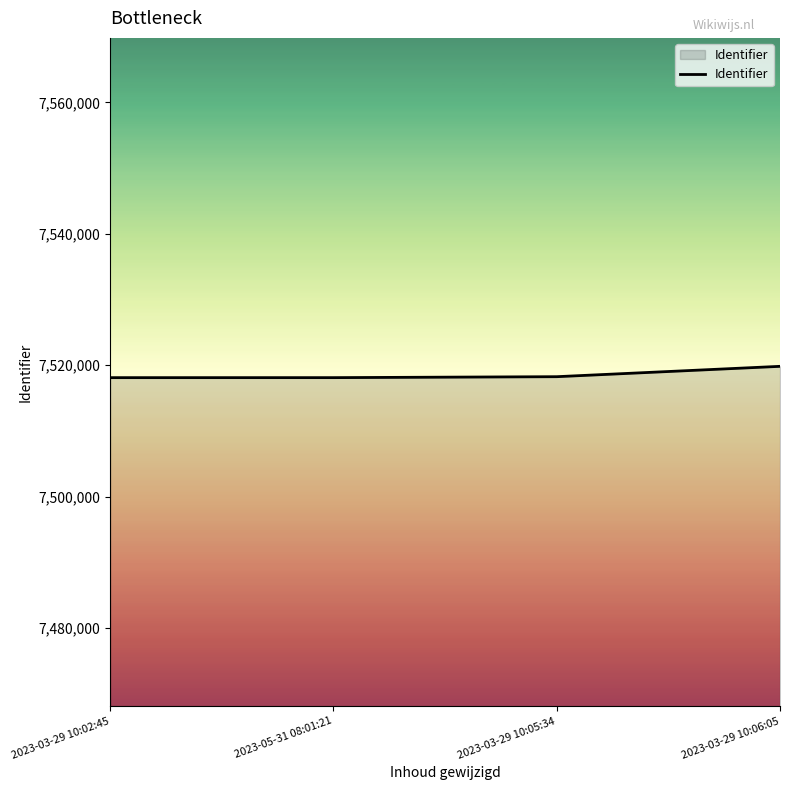

The value at 2023-03-29 10:06:05 is 7519819. True or false?

True